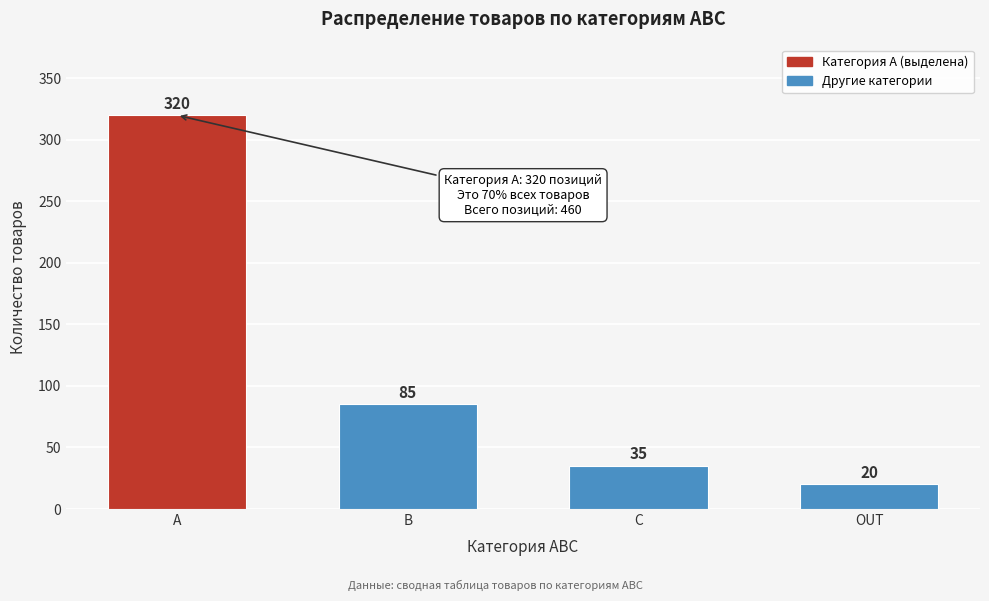

Reading right to left, transcribe all the data shown in this chart.

OUT=20	C=35	B=85	A=320